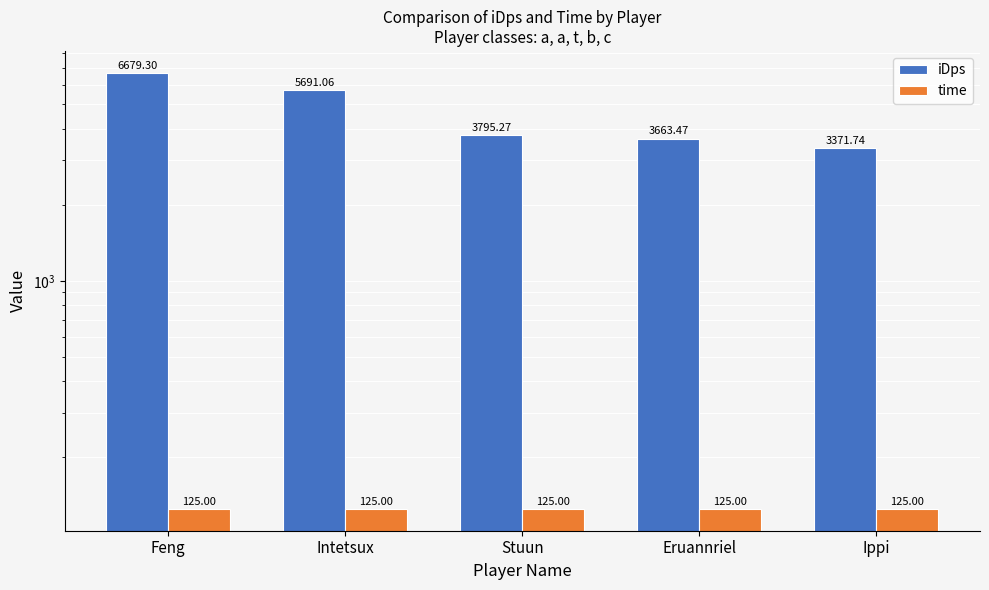

What is the smallest value displayed?

125.0